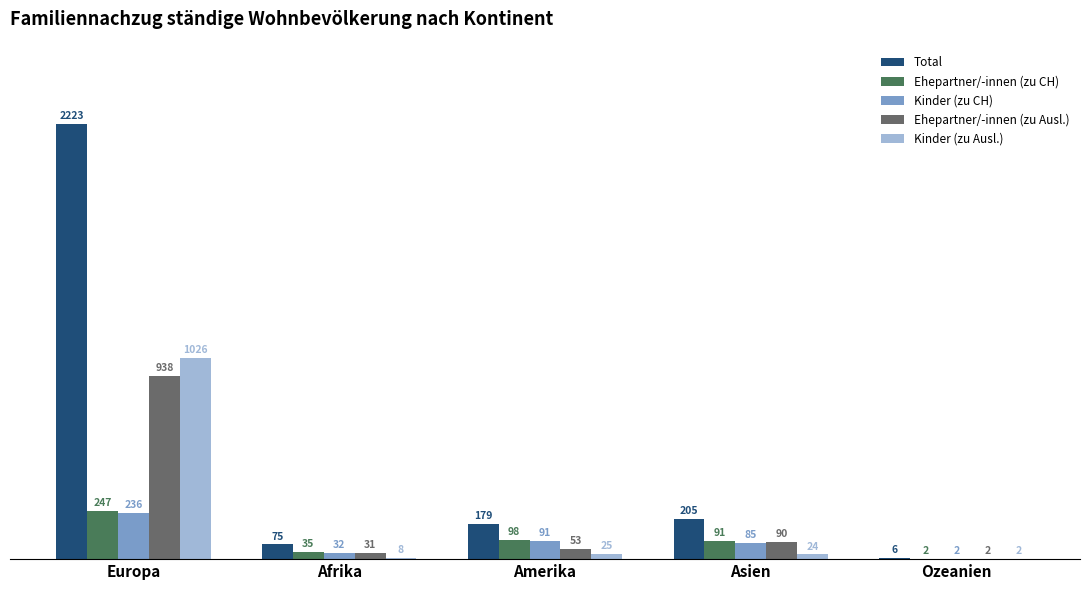

Which series has the widest spread of values?

Total